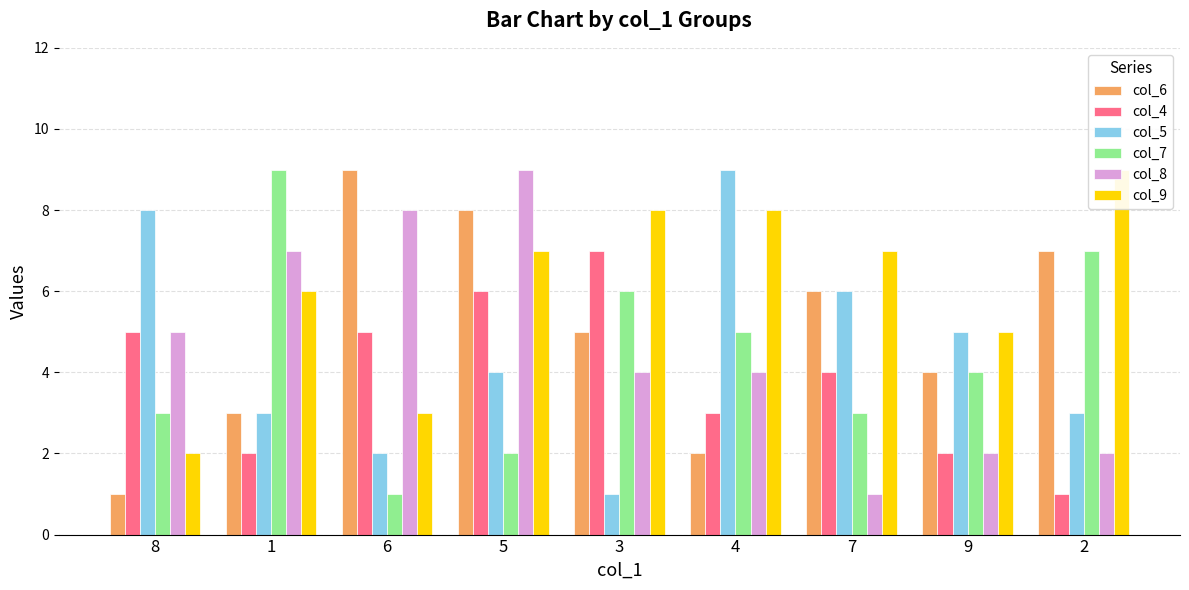

What is the label of the 7th bar from the left?

7